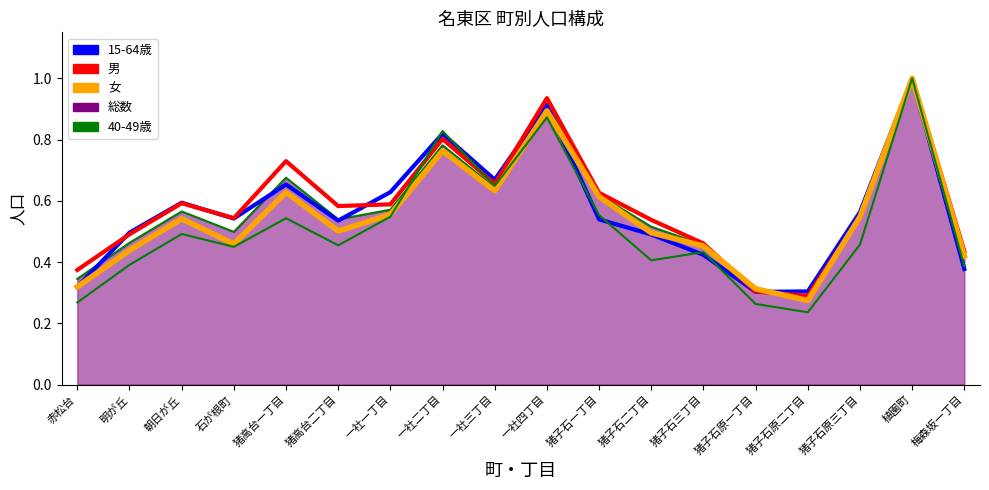

True or false: 男 has more than 2 points higher than both neighbors.

True